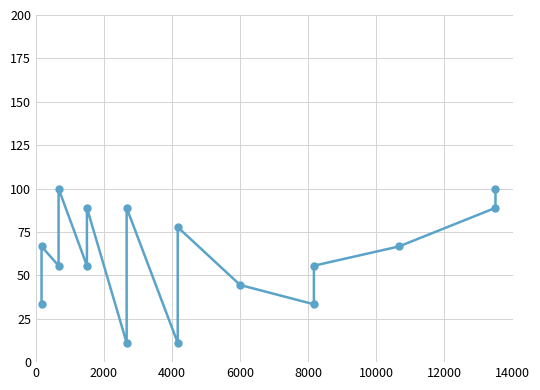

How many series are shown in this chart?

1